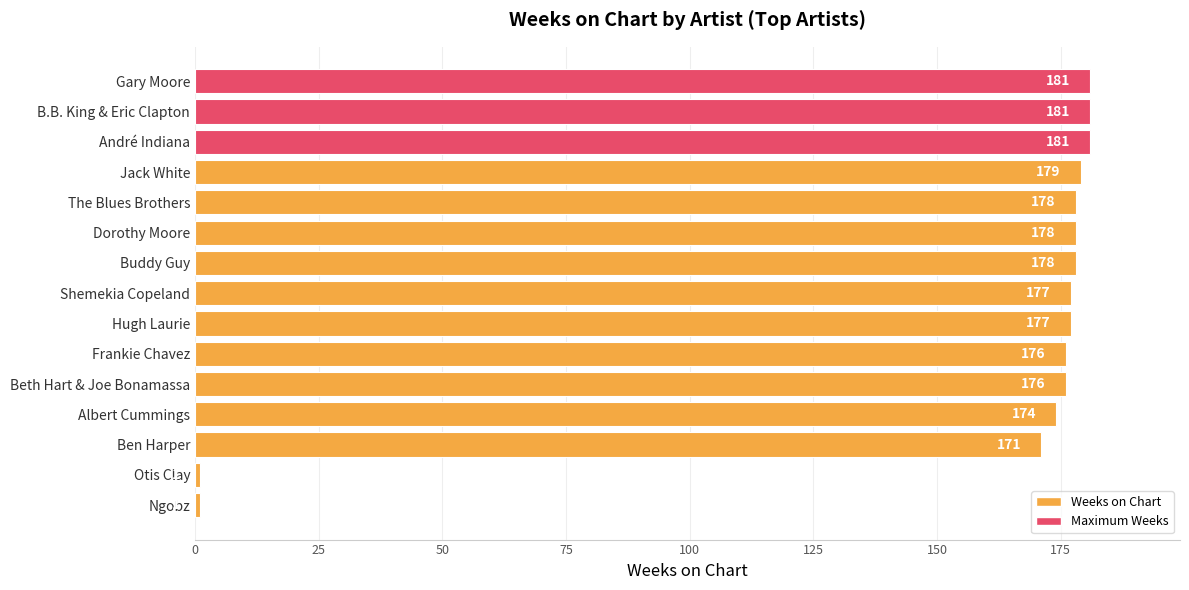

What is the difference between the maximum and minimum values?

180